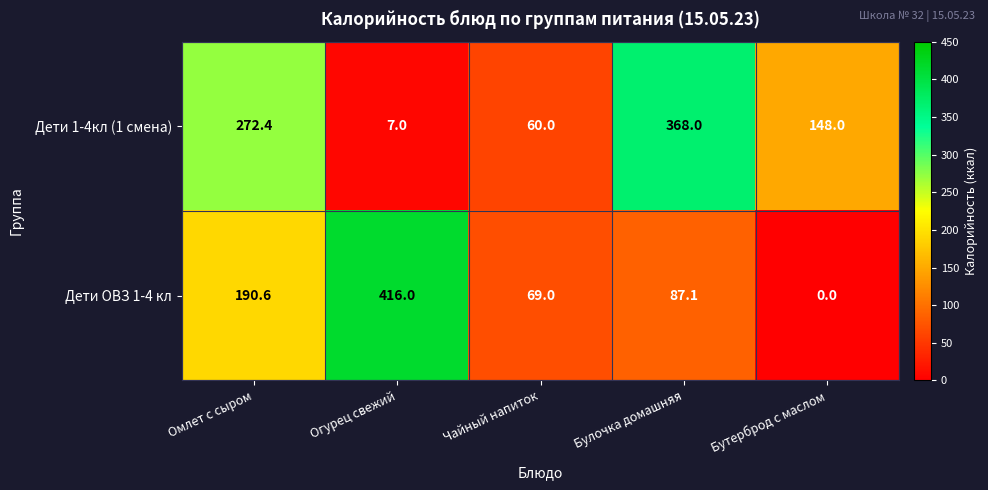

At which category does the chart reach its minimum across all series?

Бутерброд с маслом